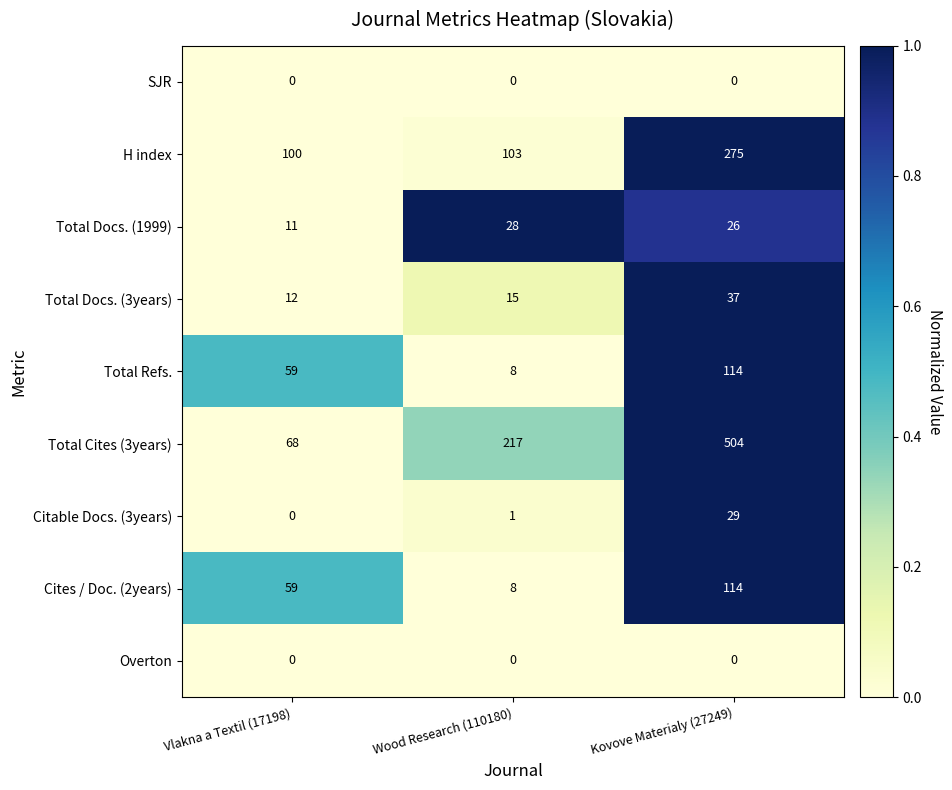

Which series changed the most between Wood Research (110180) and Kovove Materialy (27249)?

Total Cites (3years)